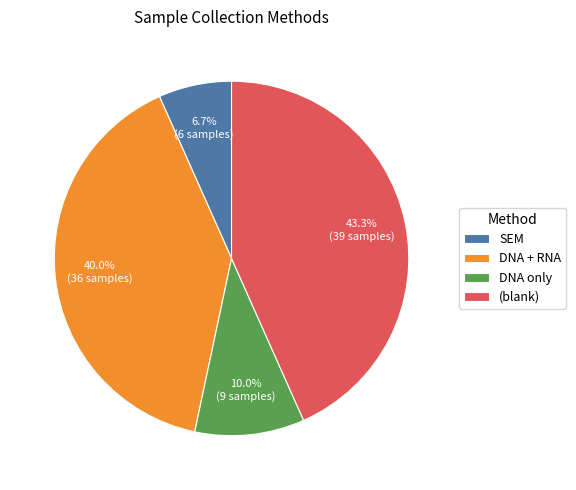

Which has a higher value, DNA + RNA or (blank)?

(blank)